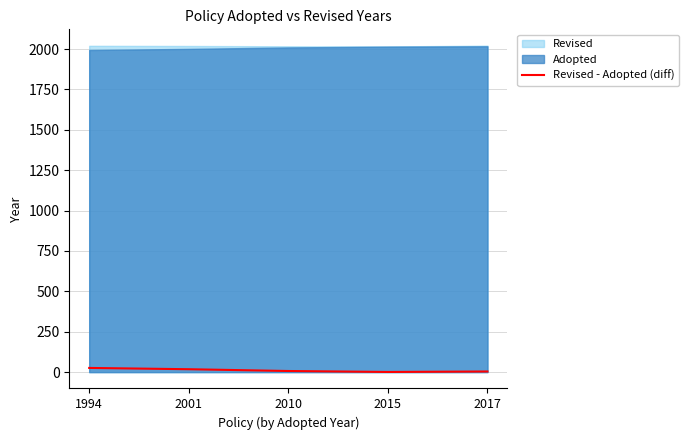

True or false: the data shows 26 at 1994.

True